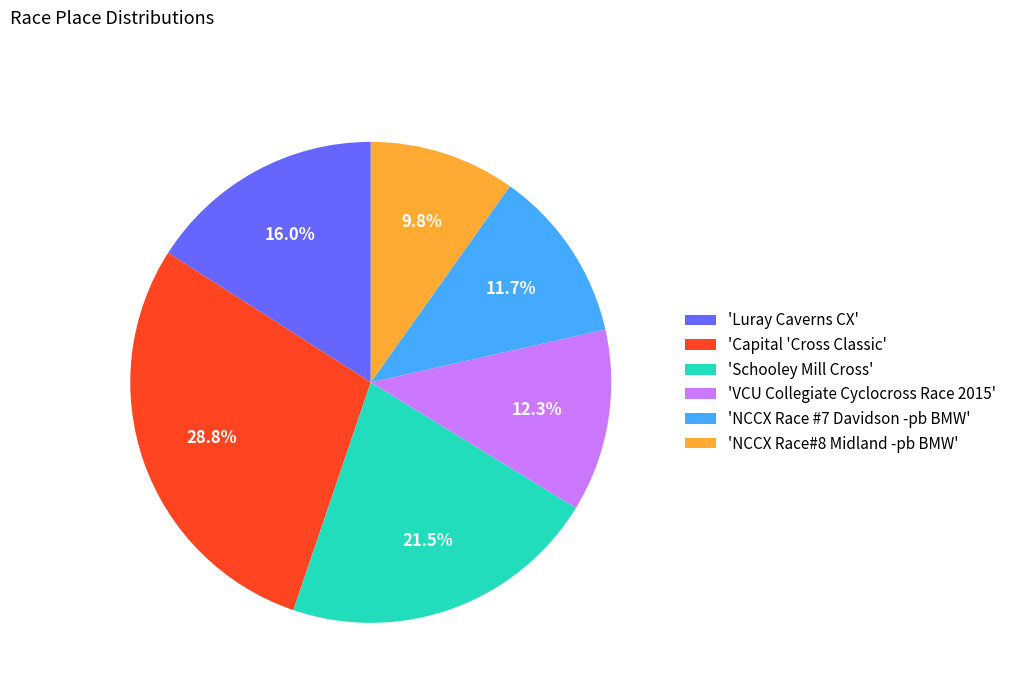

To the nearest percent, what is the average slice percentage?

17%